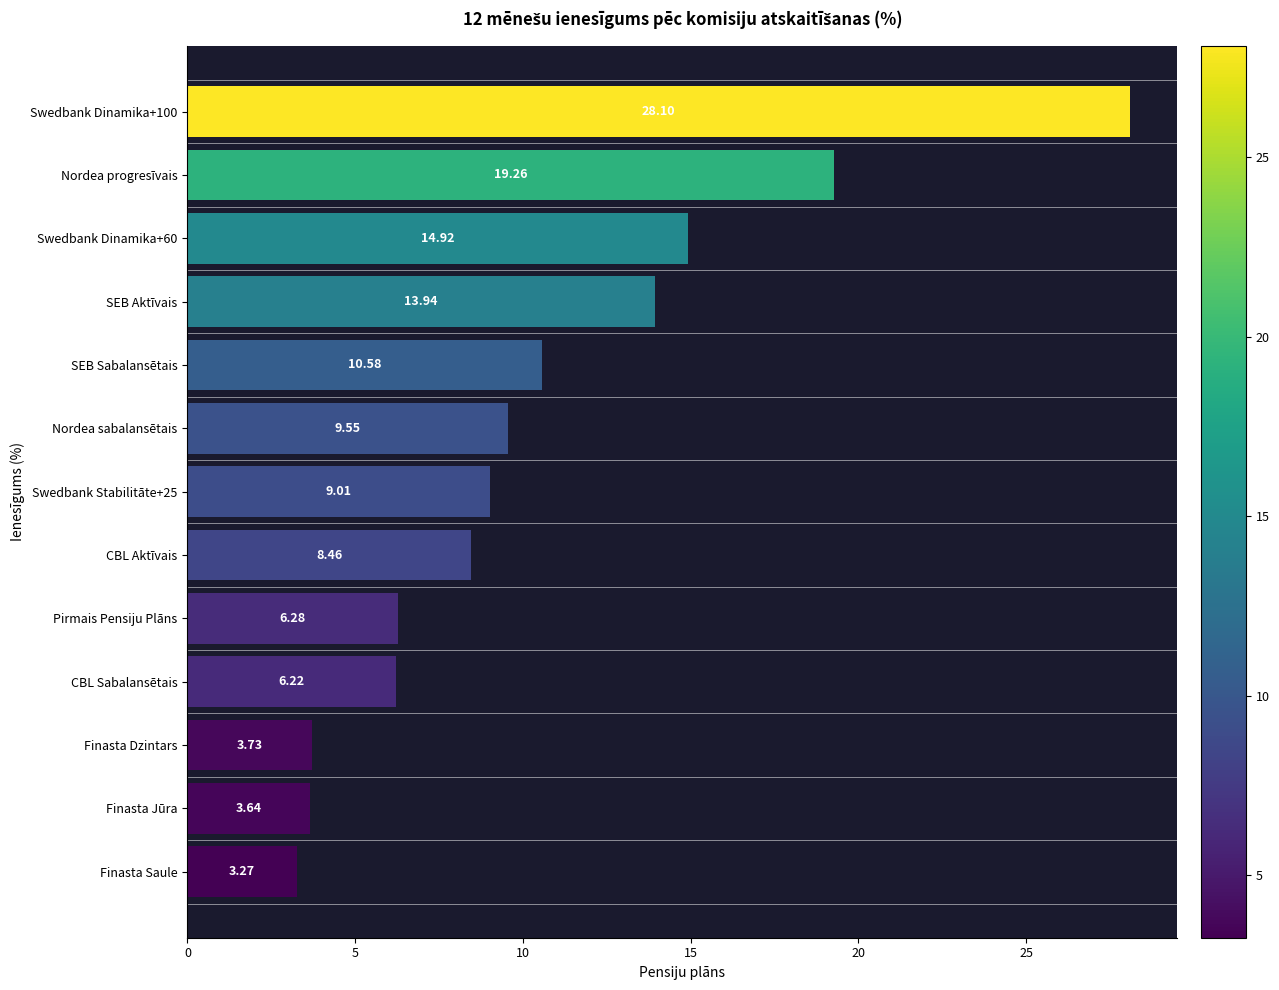

At which label is the value closest to 15?

Swedbank Dinamika+60